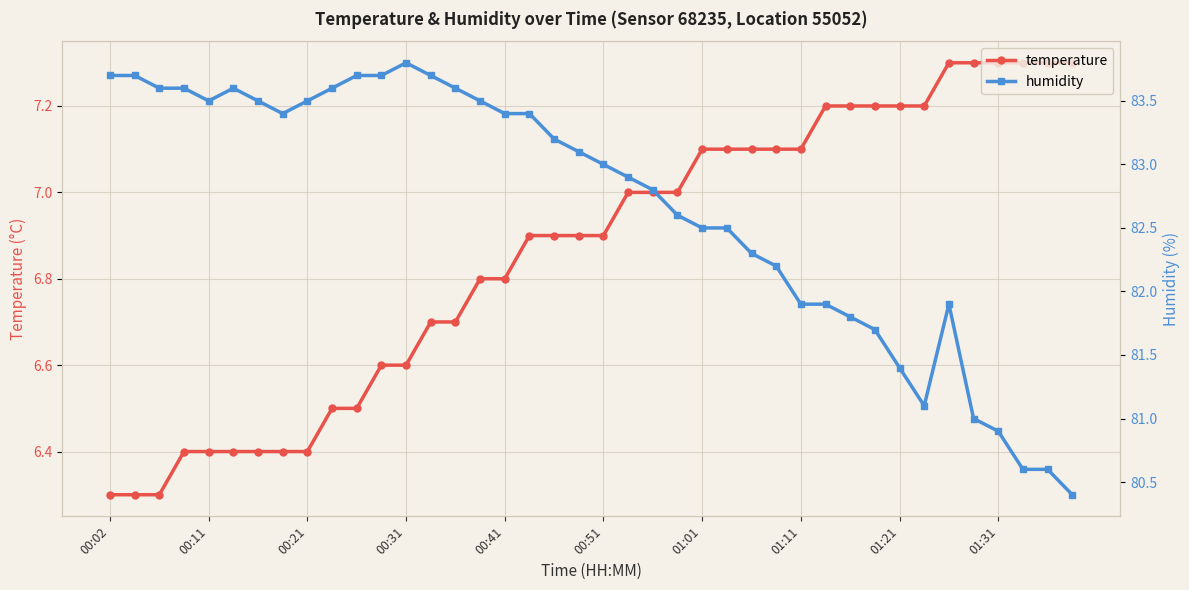

What is the minimum value for temperature?

6.3